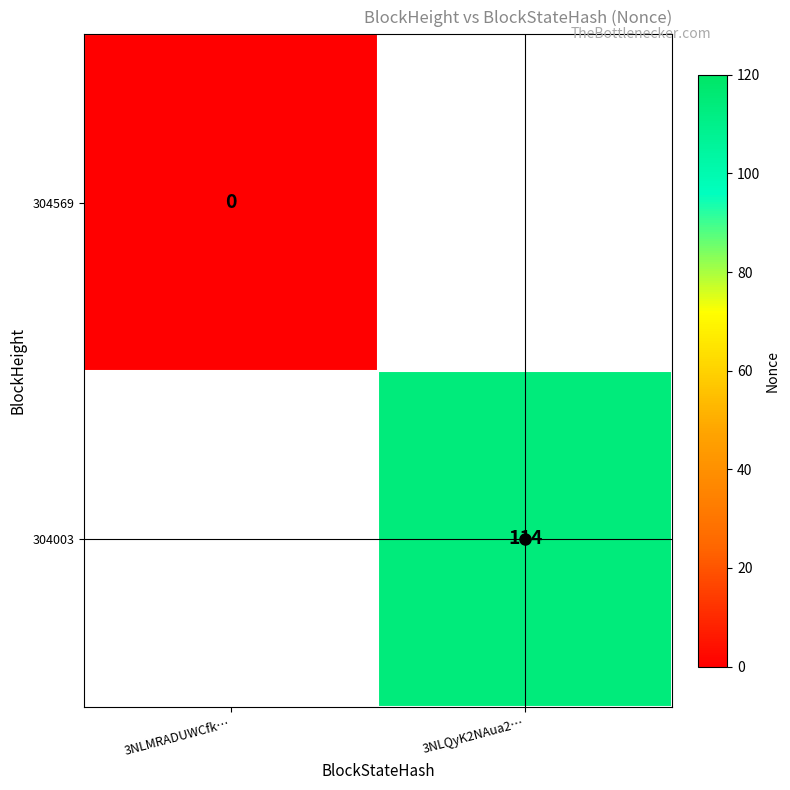

At 3NLMRADUWCfk…, list the series in order from smallest to largest.

304569, 304003